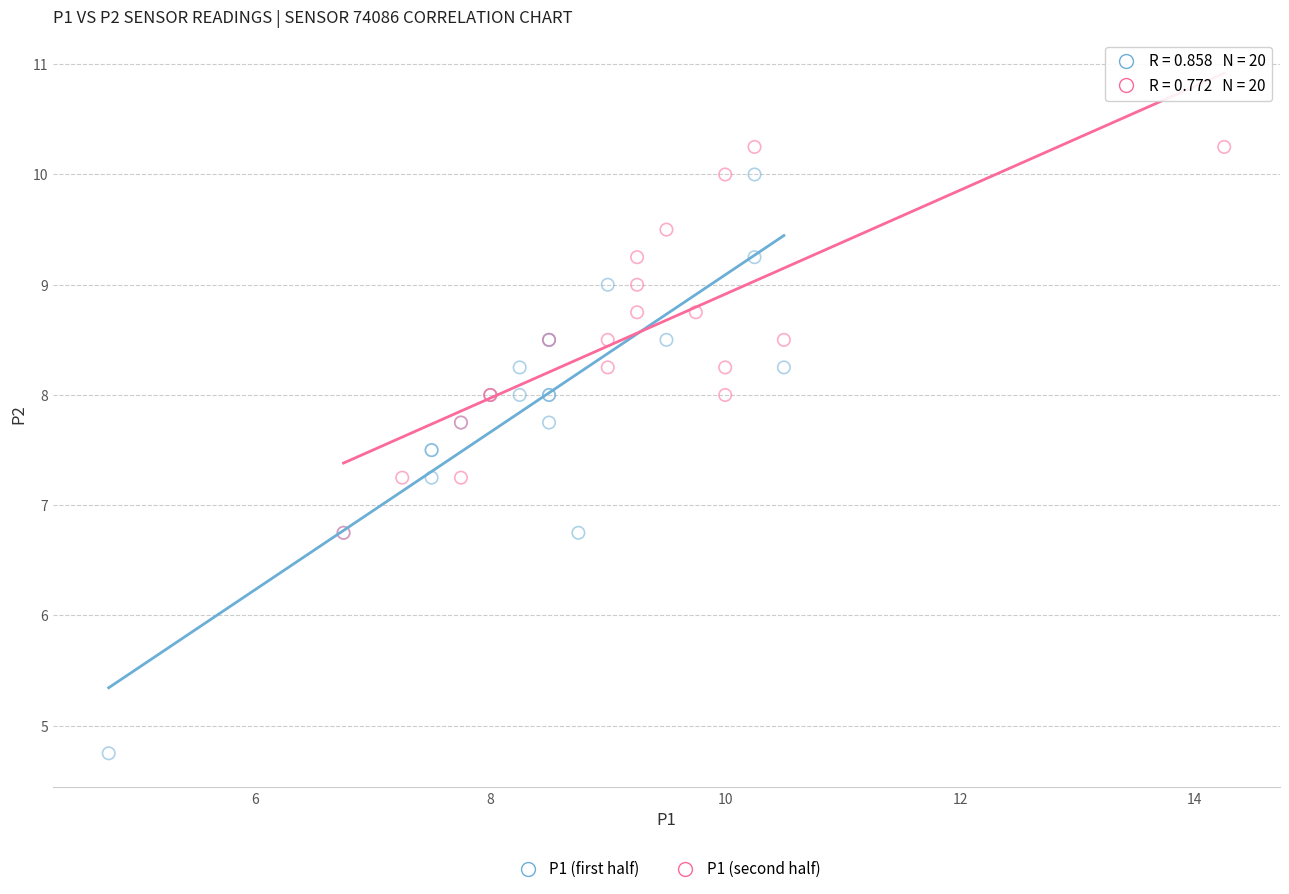

Which series contains the lowest Y value?

P1 (first half)